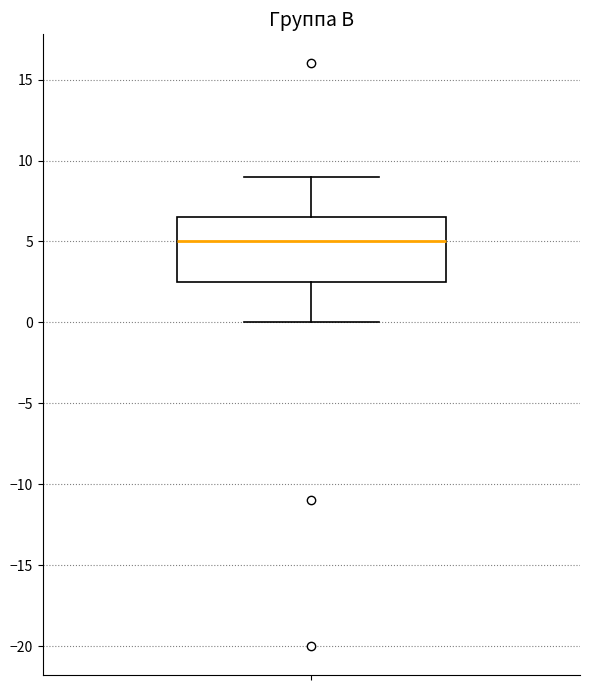

Read this box plot against the y-axis: the position of the median line, the range covered by the box, and the ends of both whiskers. The values are not printed on the chart, so give them approximately, as read against the axis.

median 5.0, box 2.5 to 6.5, whiskers 0.0 to 9.0